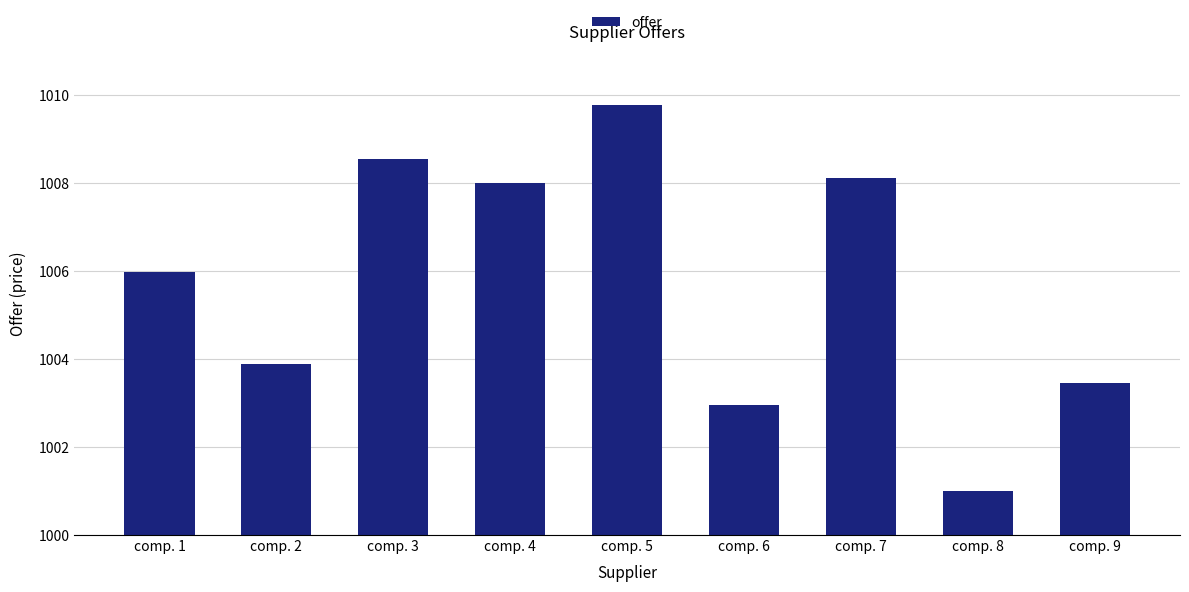

Is it true that the value at comp. 9 is 4.8?

False